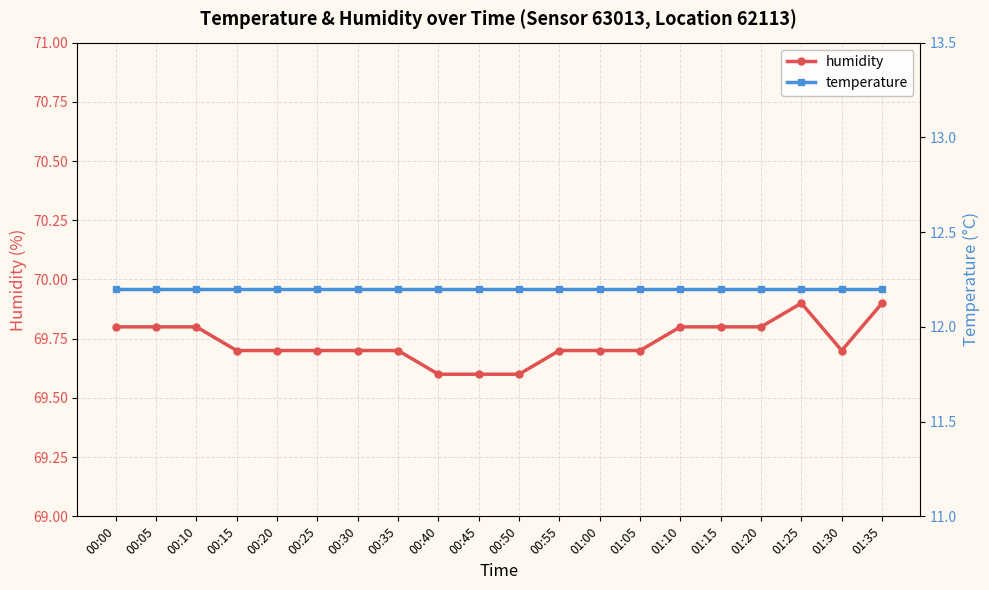

True or false: temperature has more than 2 interior local peaks.

False